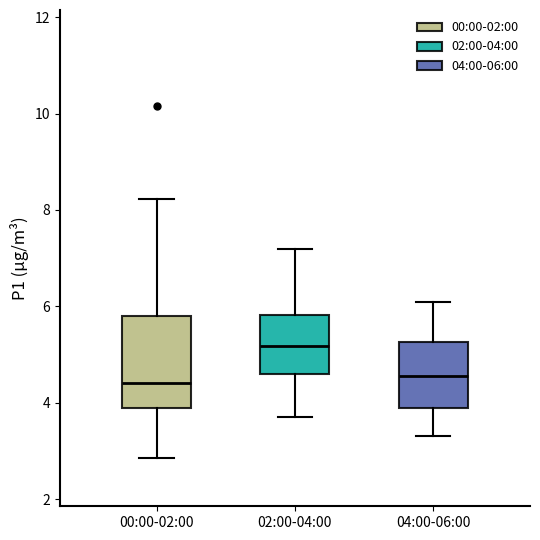

Comparing the boxes themselves (not the whiskers), which one is the tallest?

00:00-02:00